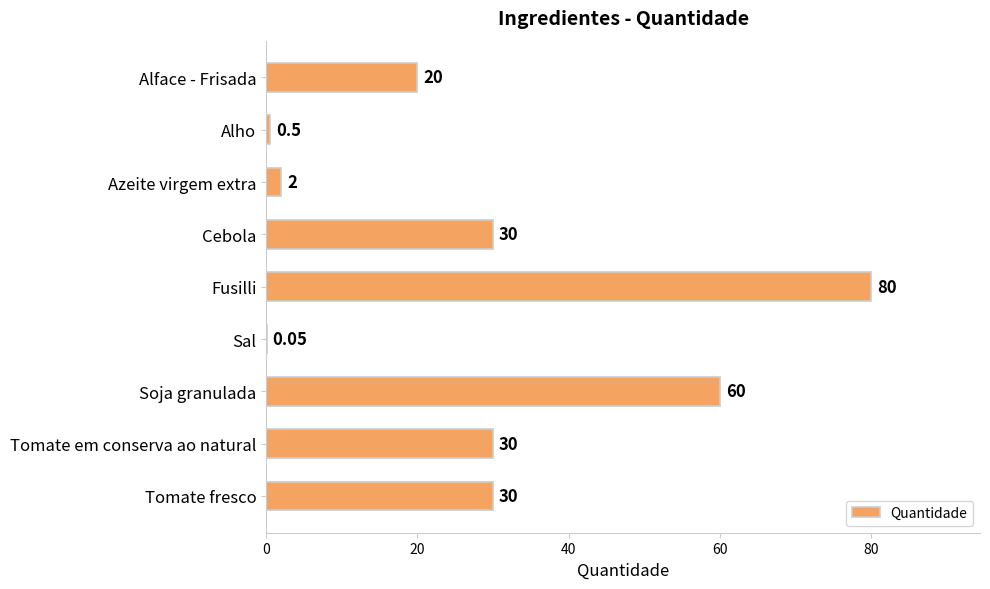

Which label corresponds to the largest value in the chart?

Fusilli